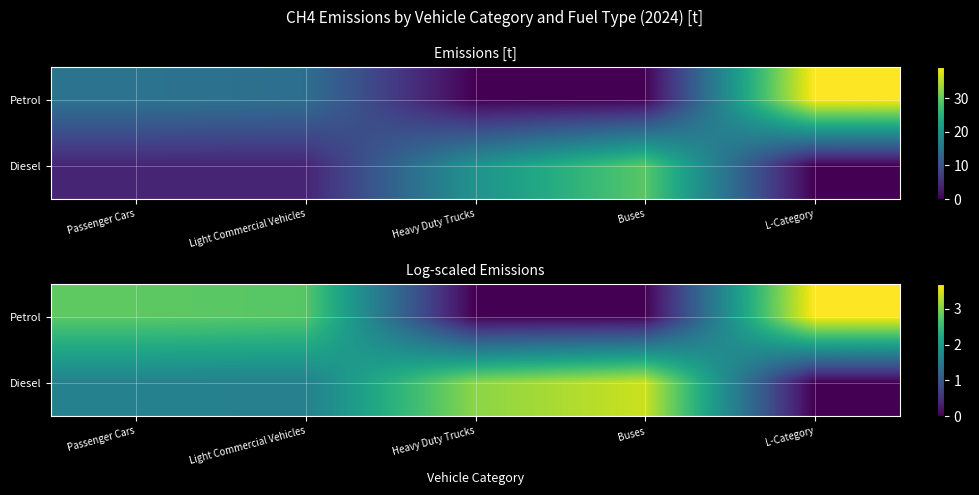

True or false: Diesel has a value of 2.8 at Passenger Cars.

False